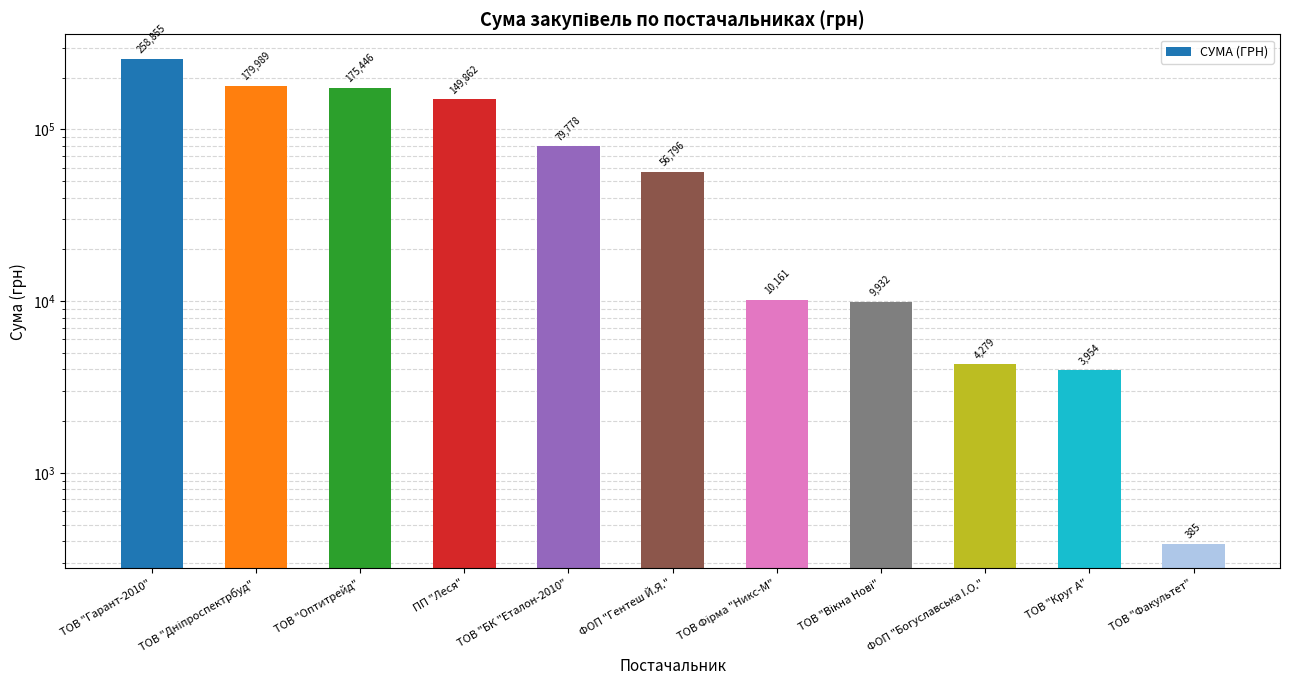

Which category has the highest value across all series?

ТОВ "Гарант-2010"